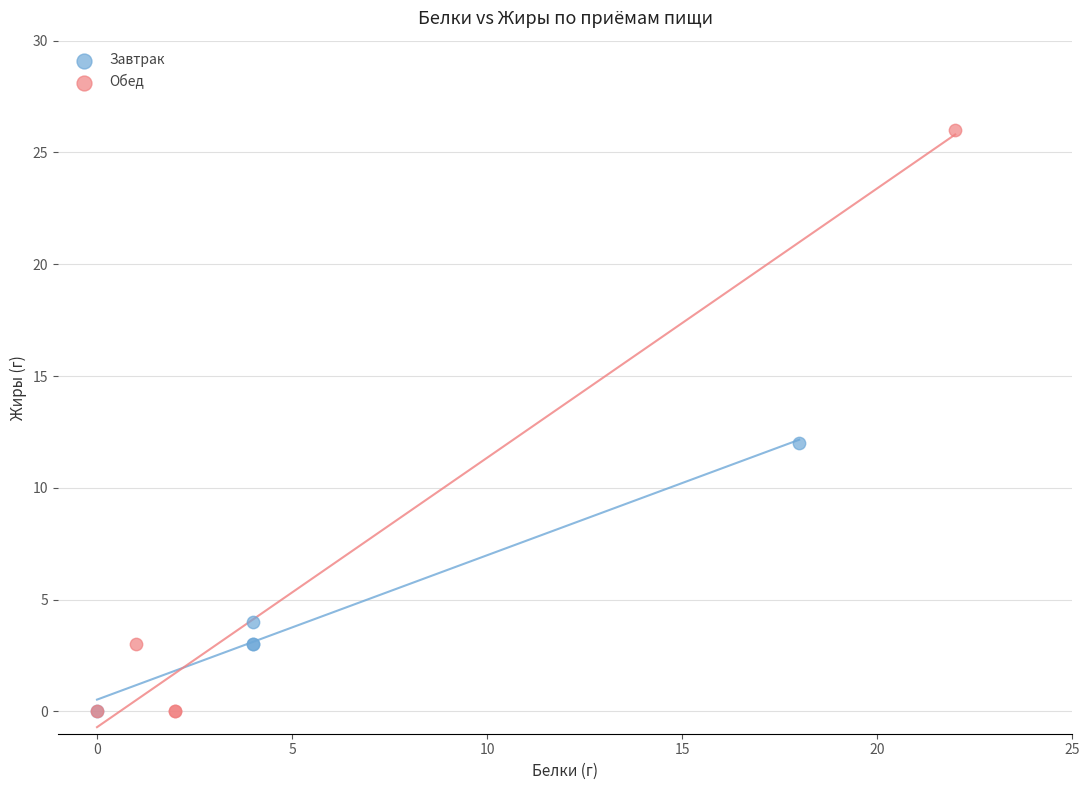

Which series reaches the maximum Y coordinate?

Обед